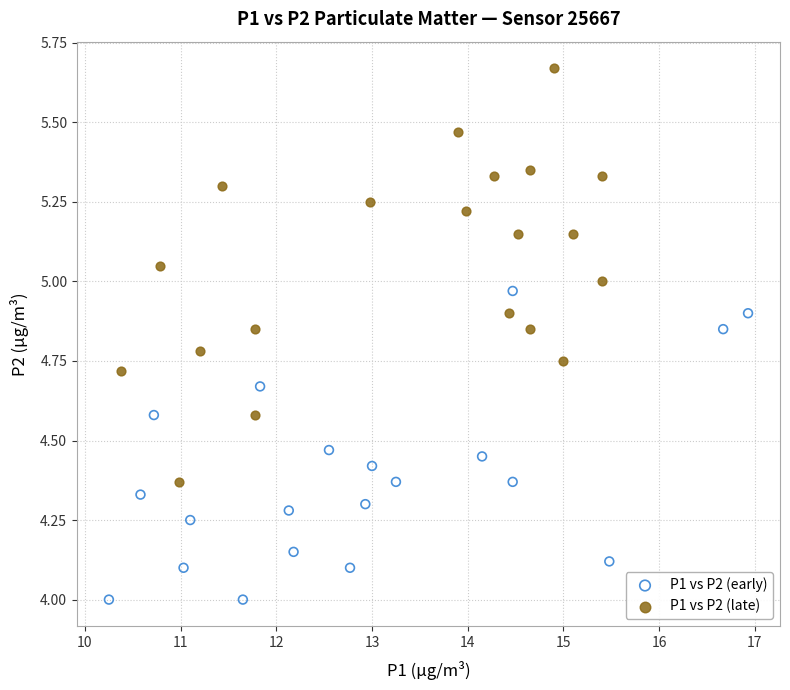

Which series has the widest spread of Y values?

P1 vs P2 (late)